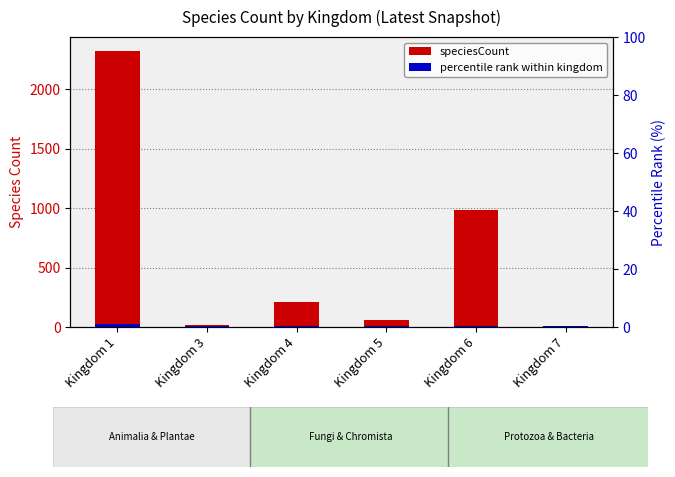

Which series has the largest range (max minus min)?

speciesCount